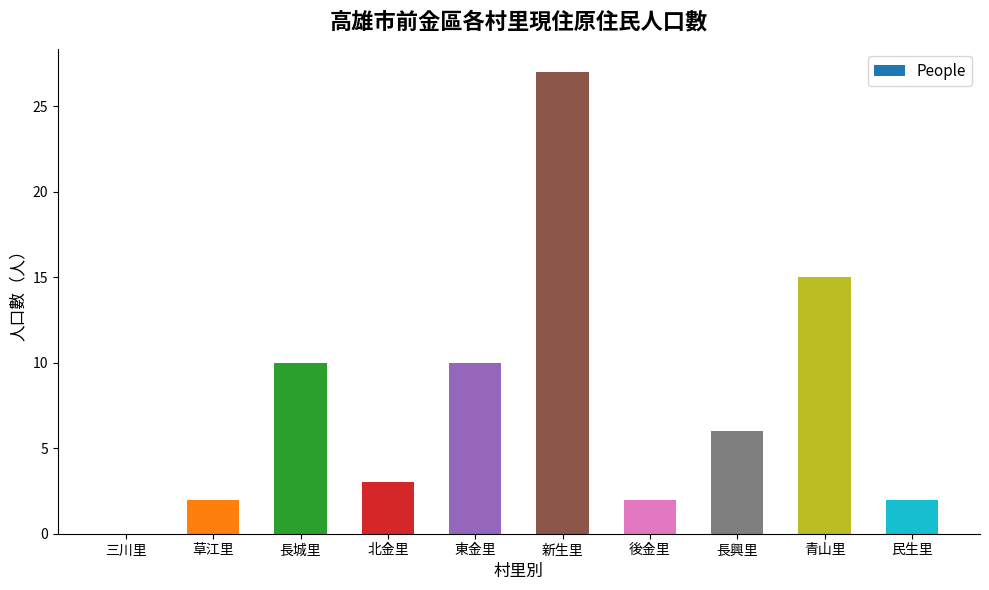

At which category does the chart reach its peak across all series?

新生里